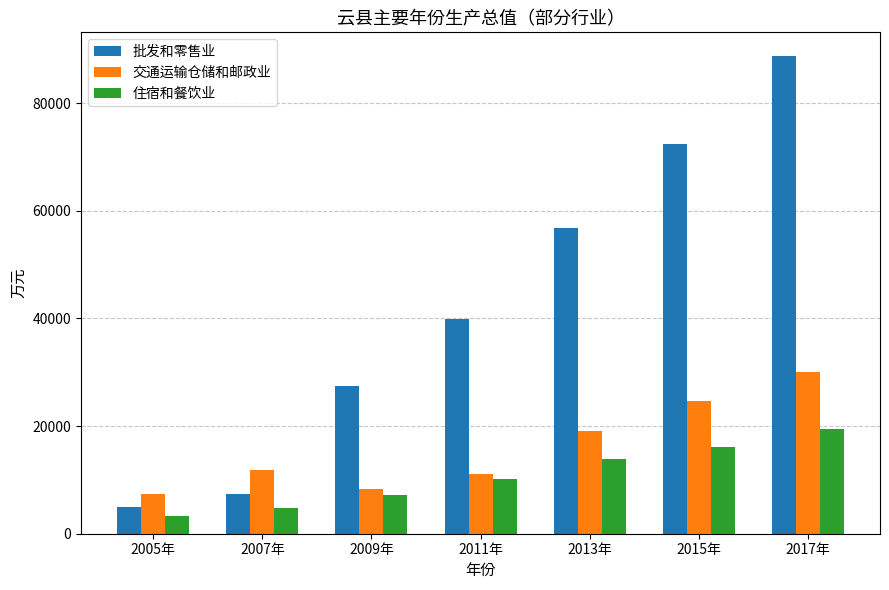

Does the chart contain stacked bars?

No